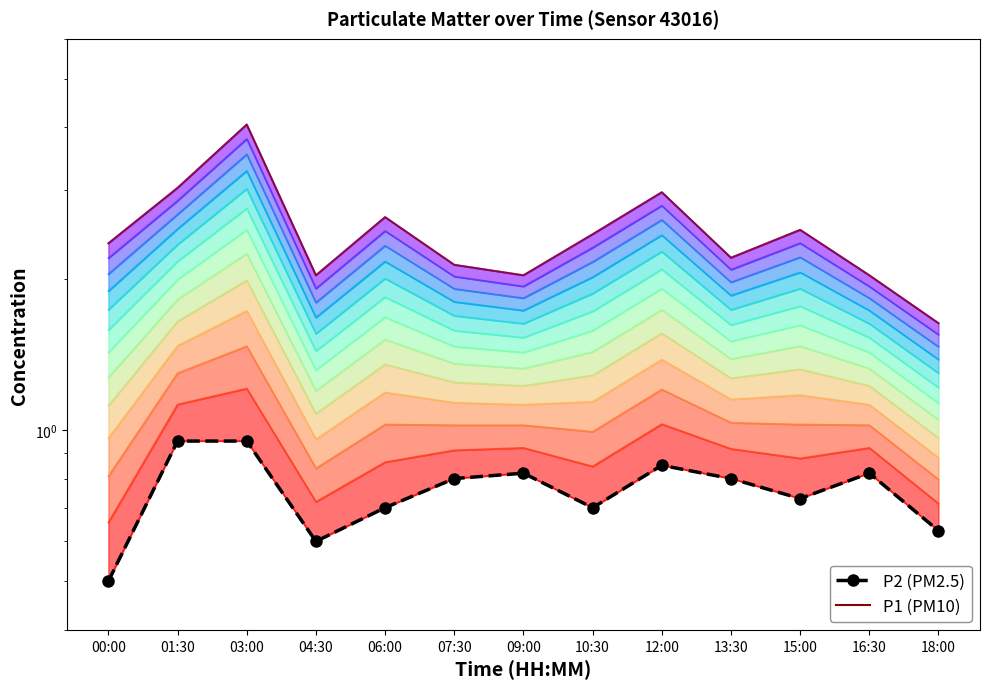

Reading right to left, transcribe all the data shown in this chart.

P1 (PM10): 18:00=1.6	16:30=2.0	15:00=2.5	13:30=2.2	12:00=3.0	10:30=2.5	09:00=2.0	07:30=2.1	06:00=2.6	04:30=2.0	03:00=4.0	01:30=3.0	00:00=2.4
P2 (PM2.5): 18:00=0.6	16:30=0.8	15:00=0.7	13:30=0.8	12:00=0.8	10:30=0.7	09:00=0.8	07:30=0.8	06:00=0.7	04:30=0.6	03:00=0.9	01:30=0.9	00:00=0.5